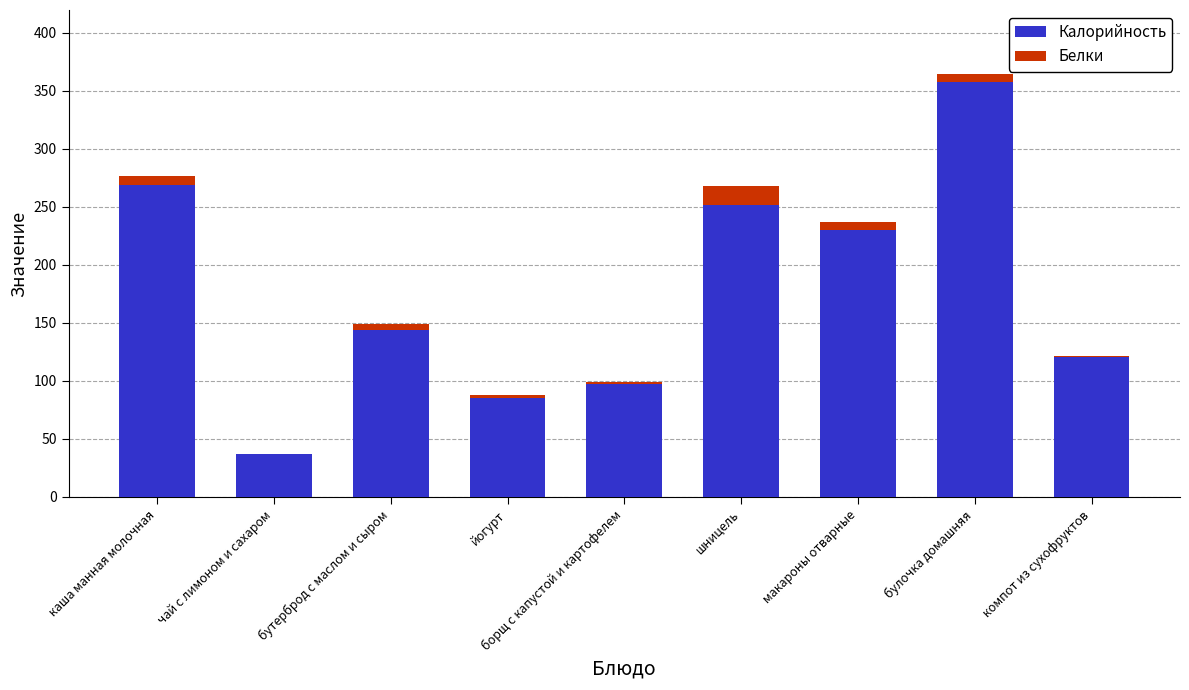

What is the sum of all Калорийность values?

1593.0